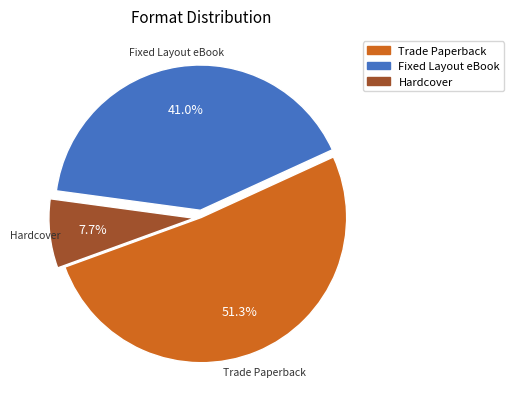

Between Hardcover and Fixed Layout eBook, which is larger?

Fixed Layout eBook